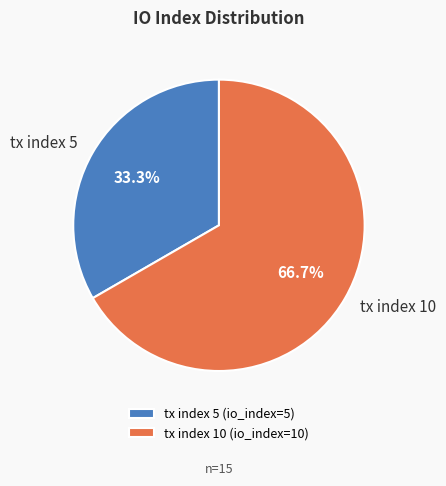

Which category has the smallest portion of the pie?

tx index 5